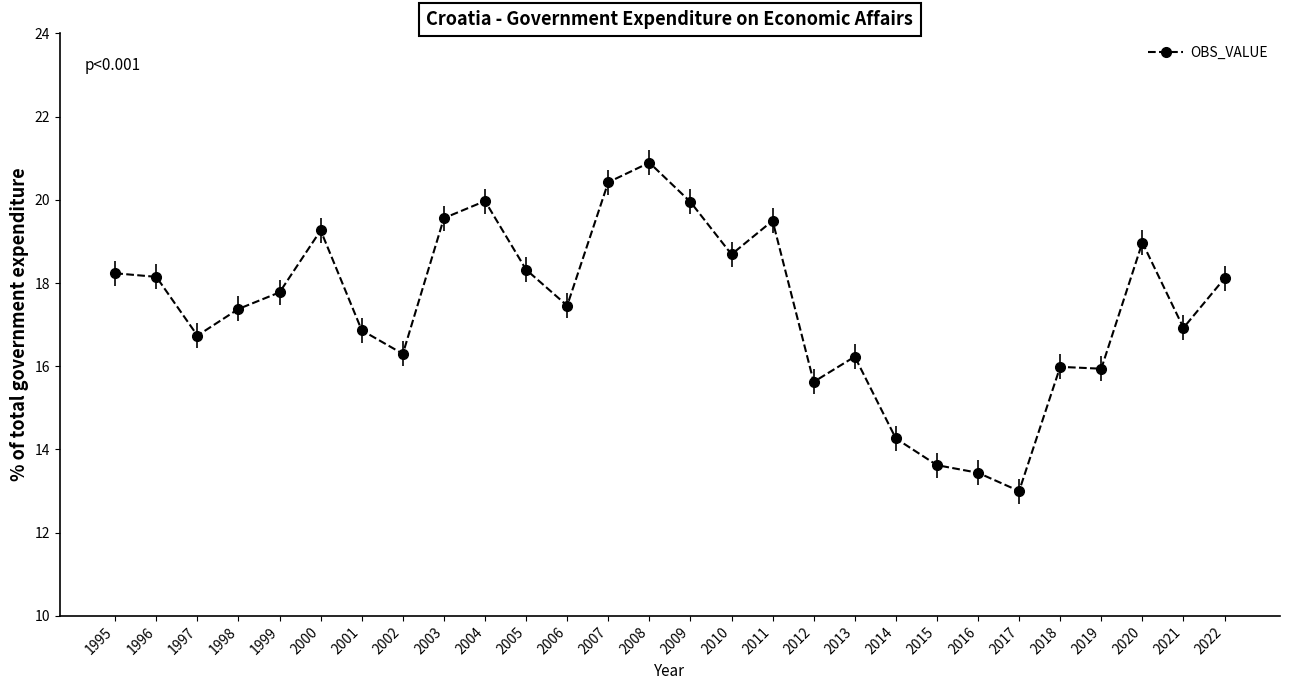

Read the value at 2010.

18.7